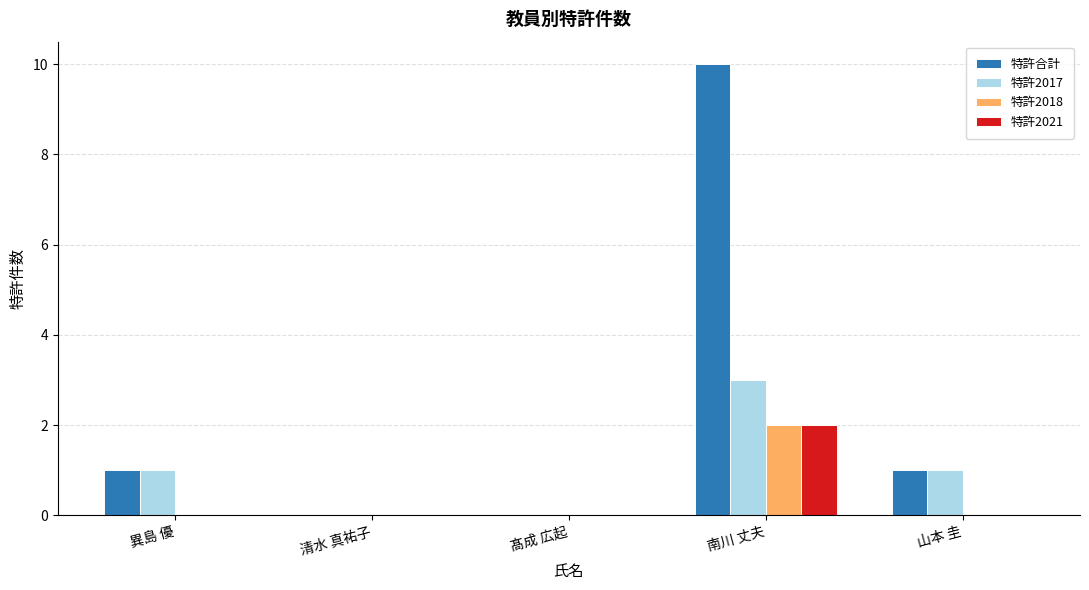

What is the greatest value displayed?

10